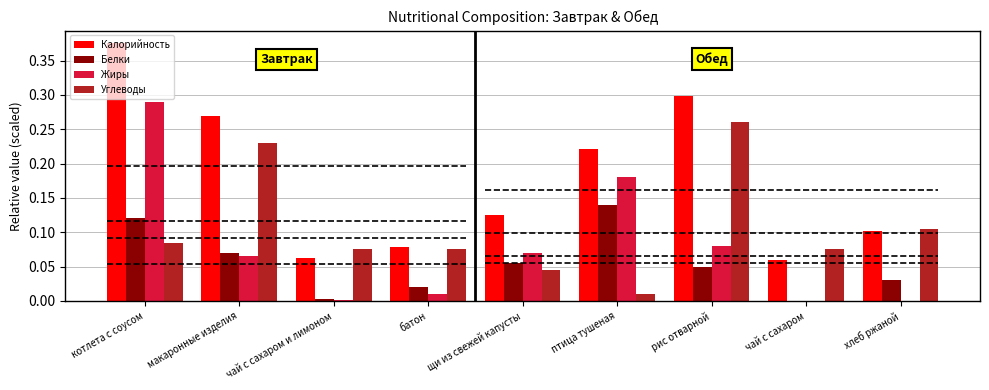

What is the difference between the maximum and minimum values in the Белки series?

0.1